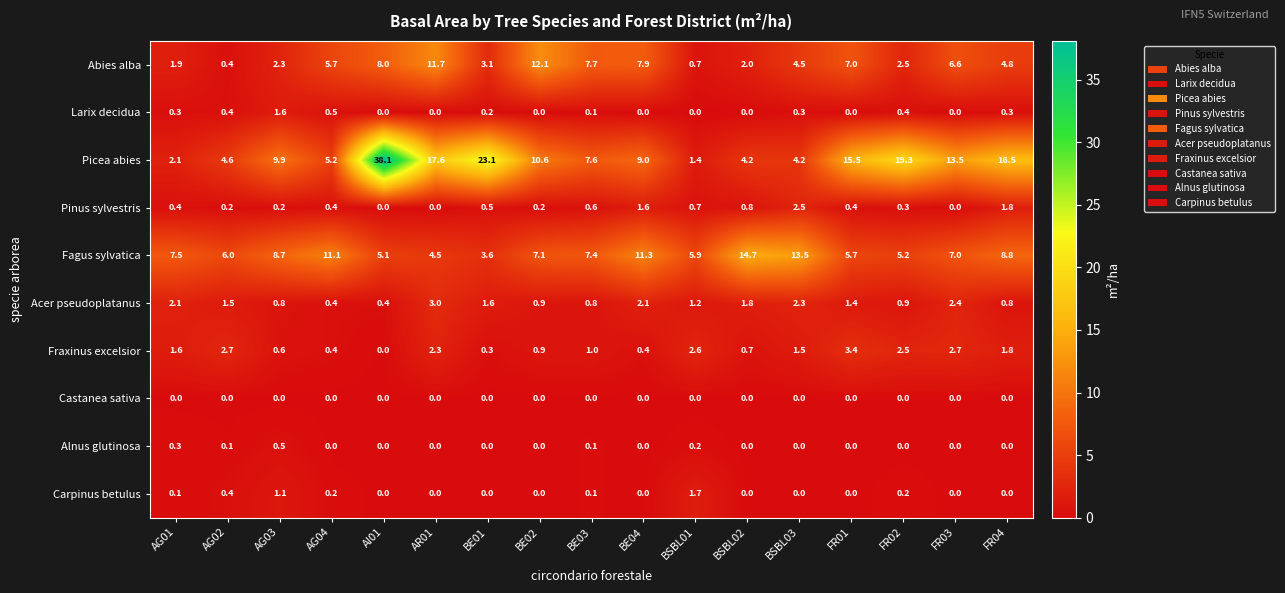

What is the sum of all Carpinus betulus values?

3.8